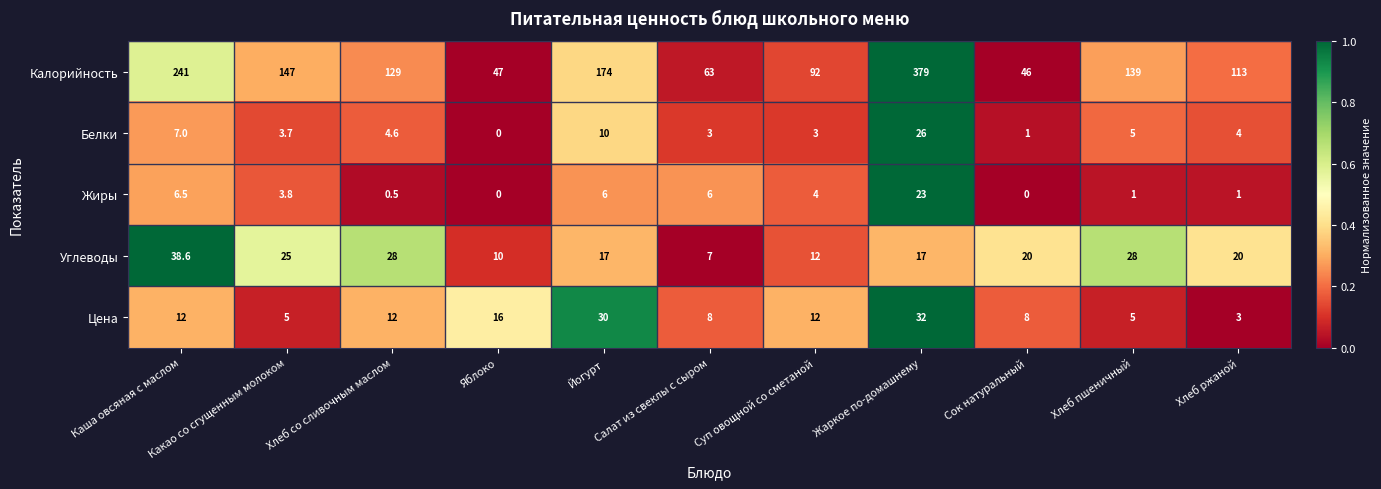

What is the difference between the maximum and minimum values in the Калорийность series?

333.0